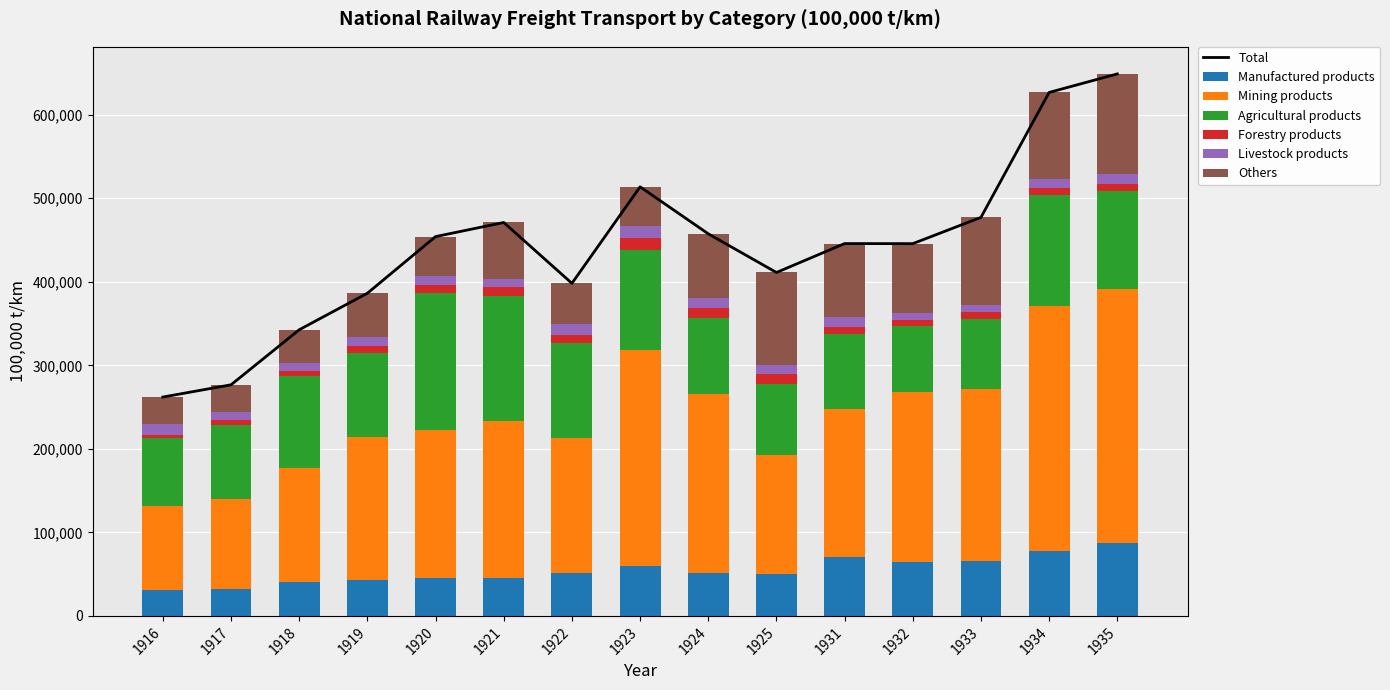

What is the total value across all series at 1923?

513674